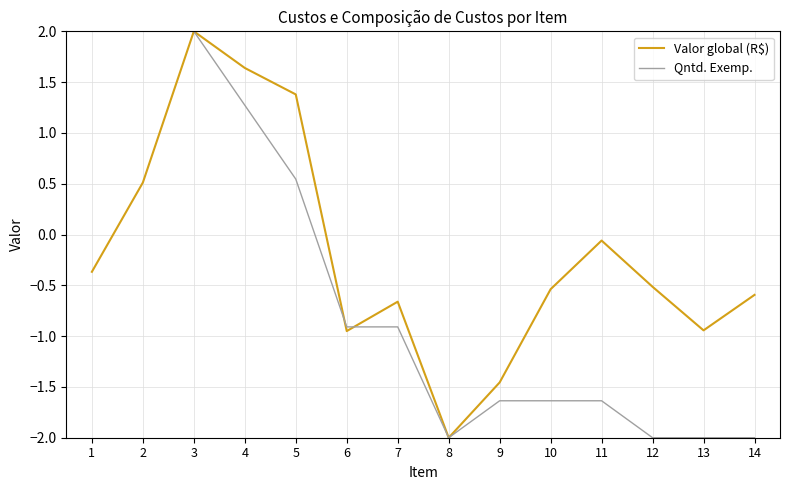

What is the greatest value displayed?

2.0